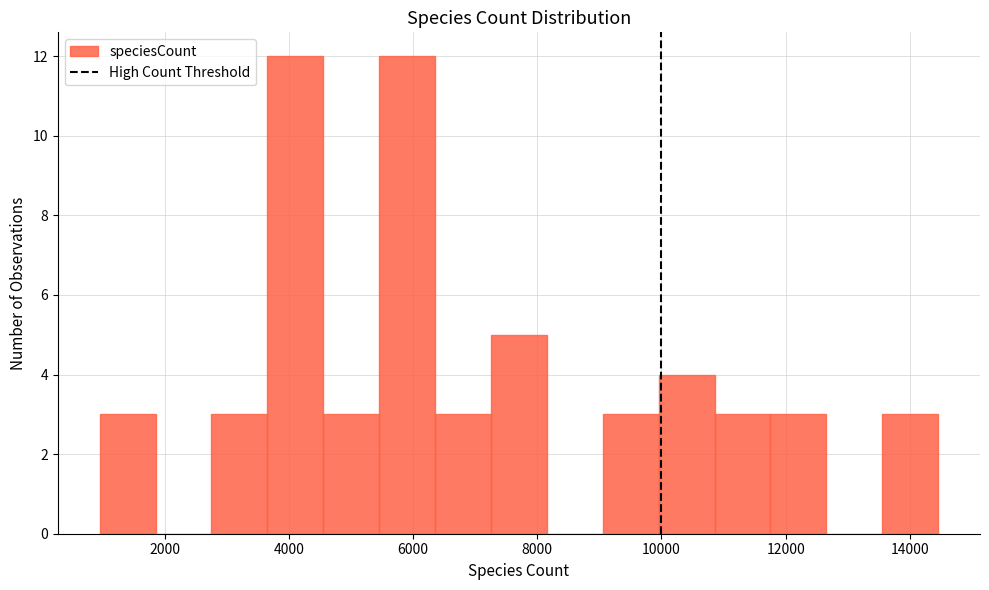

Reading left to right, transcribe this chart: for each bar, give the range it covers on the x-axis and its height. Neither the bar edges nor the heights are printed on the chart, so give them approximately, as read against the axes.

1000 to 1800: 3
1800 to 2800: 0
2800 to 3600: 3
3600 to 4600: 12
4600 to 5400: 3
5400 to 6400: 12
6400 to 7200: 3
7200 to 8200: 5
8200 to 9000: 0
9000 to 10000: 3
10000 to 10800: 4
10800 to 11800: 3
11800 to 12600: 3
12600 to 13600: 0
13600 to 14400: 3